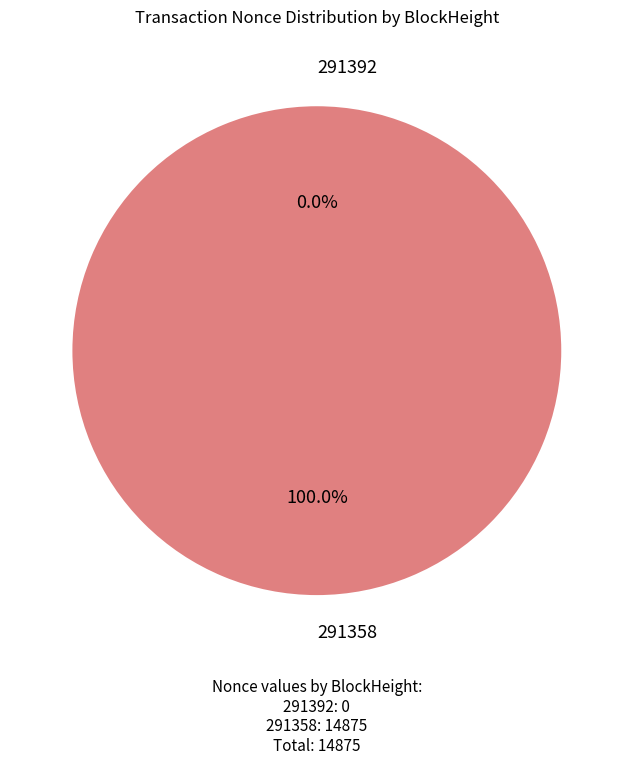

Does 291358 represent more than half of the total?

Yes